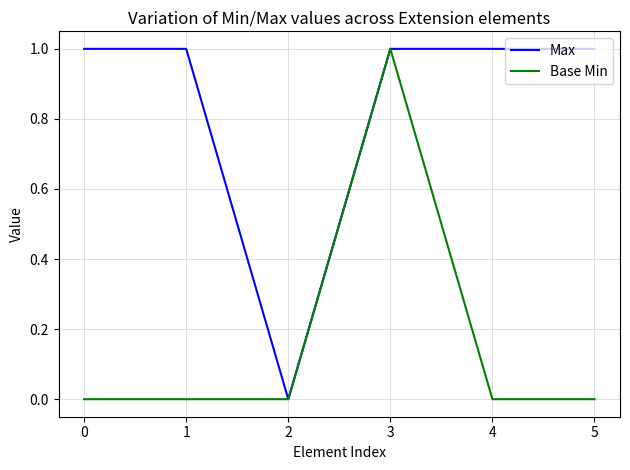

What is the difference between the highest and lowest values at 3?

0